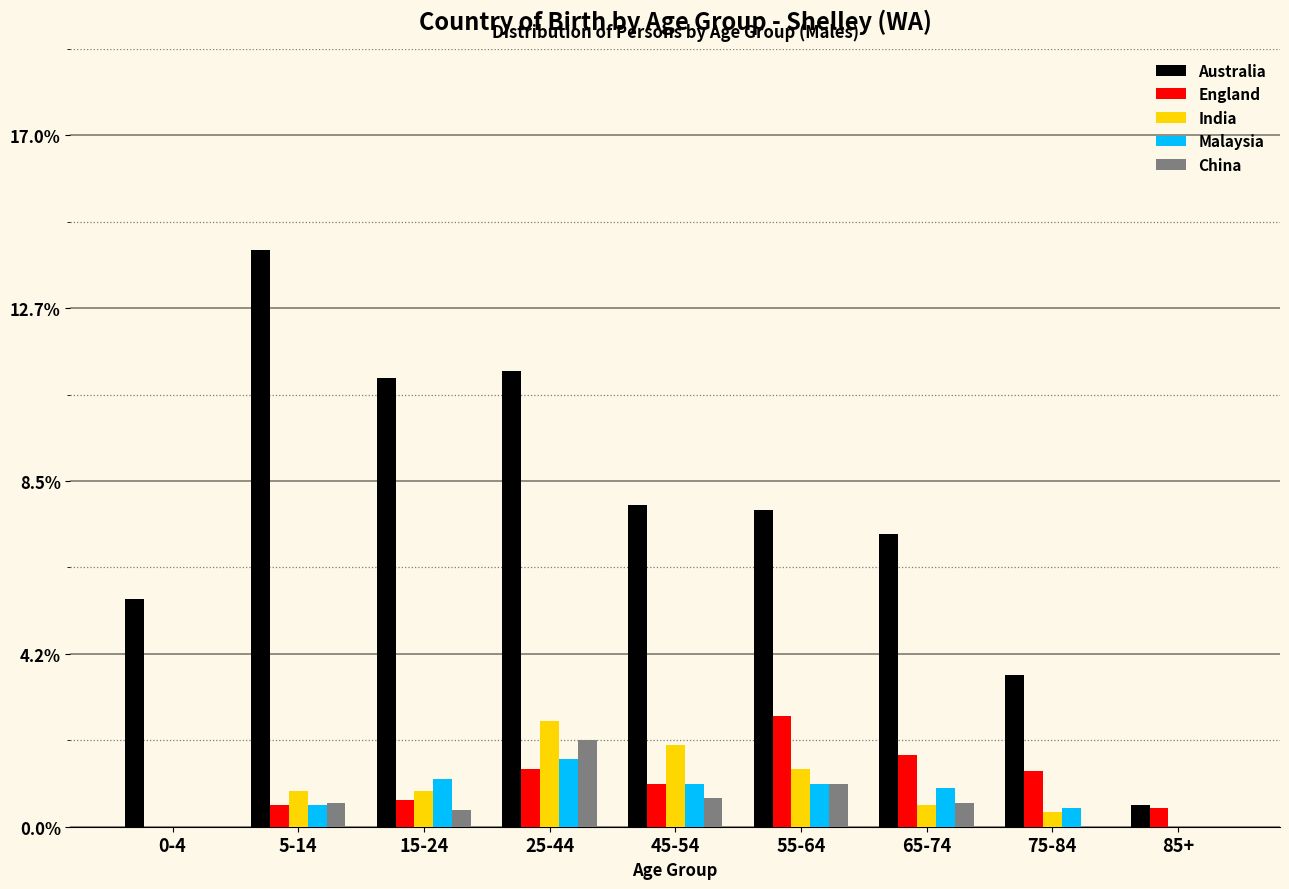

What is the sum of the India values at 85+ and 5-14?

0.9